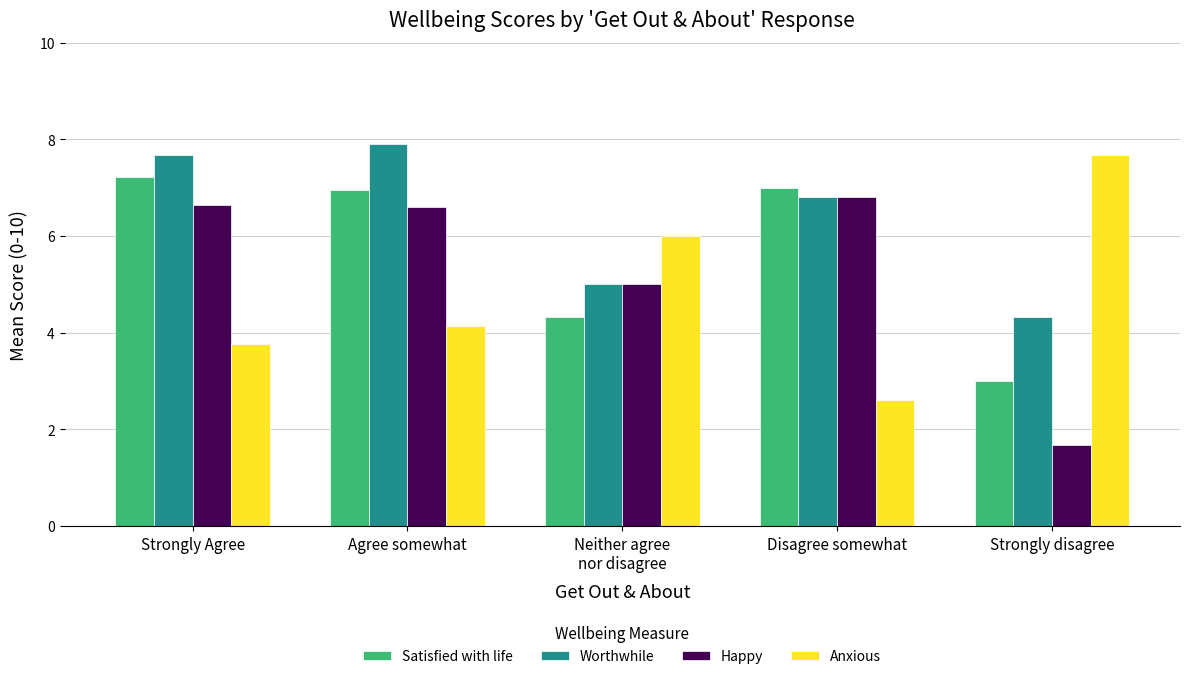

Which category has the highest value across all series?

Agree somewhat